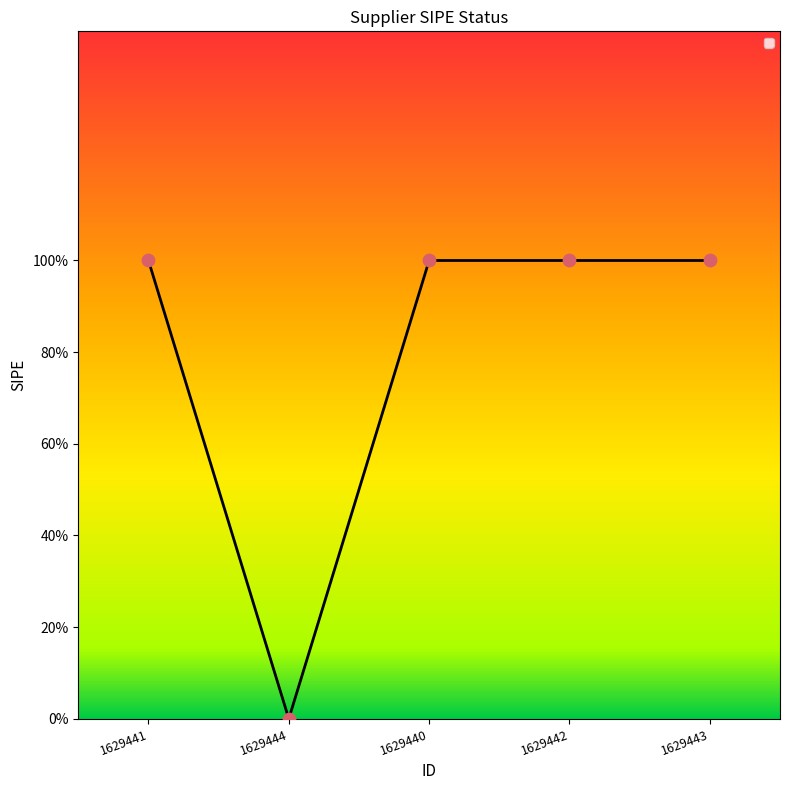

Is this an area chart (filled region under the line)?

Yes